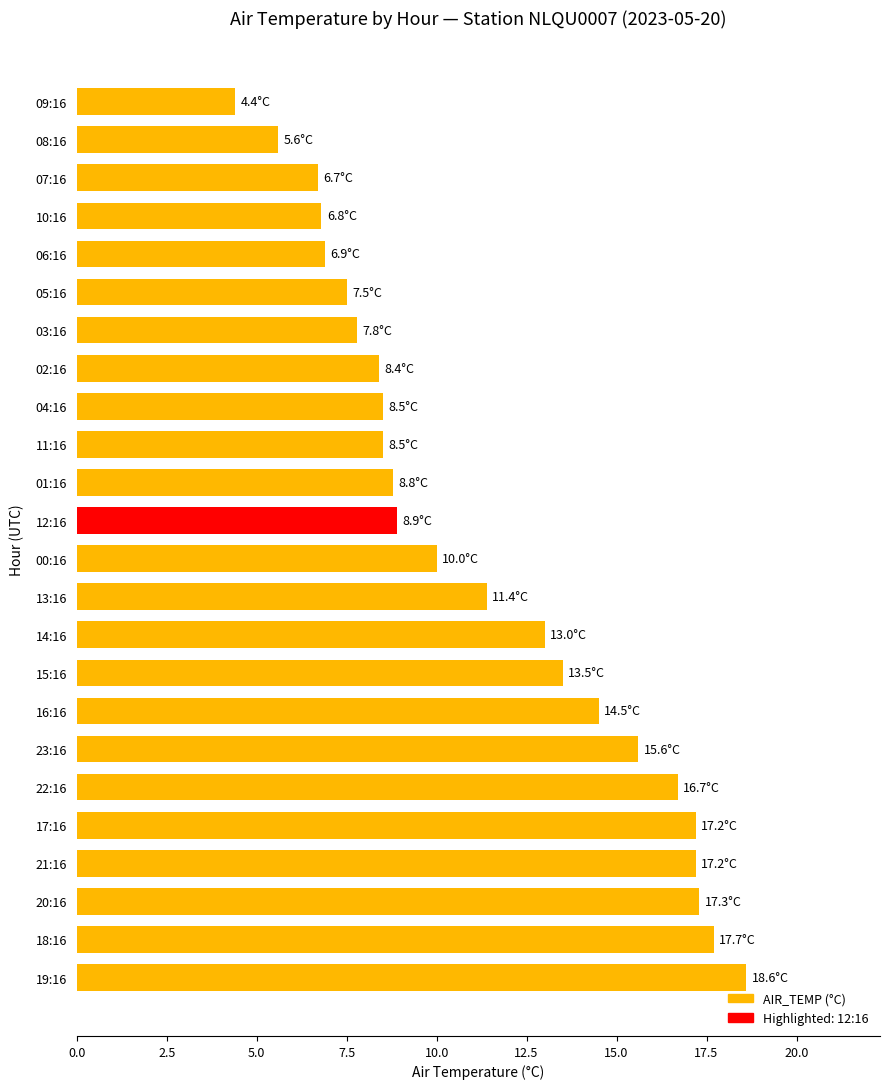

Reading bottom to top, extract all data points from this chart.

18.6	17.7	17.3	17.2	17.2	16.7	15.6	14.5	13.5	13.0	11.4	10.0	8.9	8.8	8.5	8.5	8.4	7.8	7.5	6.9	6.8	6.7	5.6	4.4